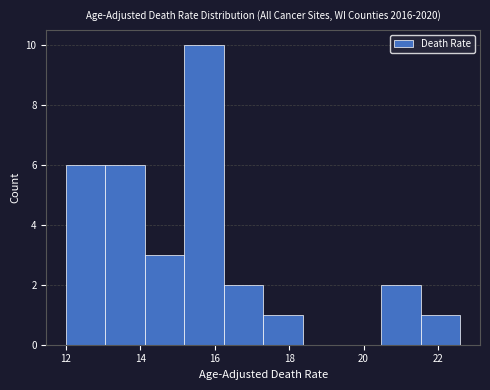

How tall is the bar that spans 21.54 to 22.60 on the x-axis? Neither the bar edges nor the heights are printed on the chart, so give them approximately, as read against the axes.

1